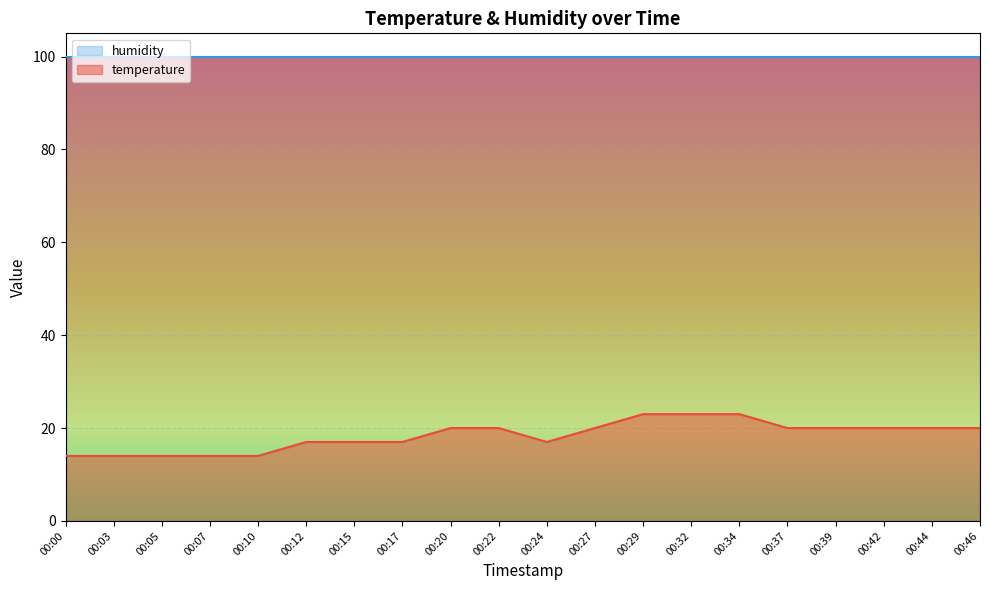

What is the value of the 1st point from the left?

14.0